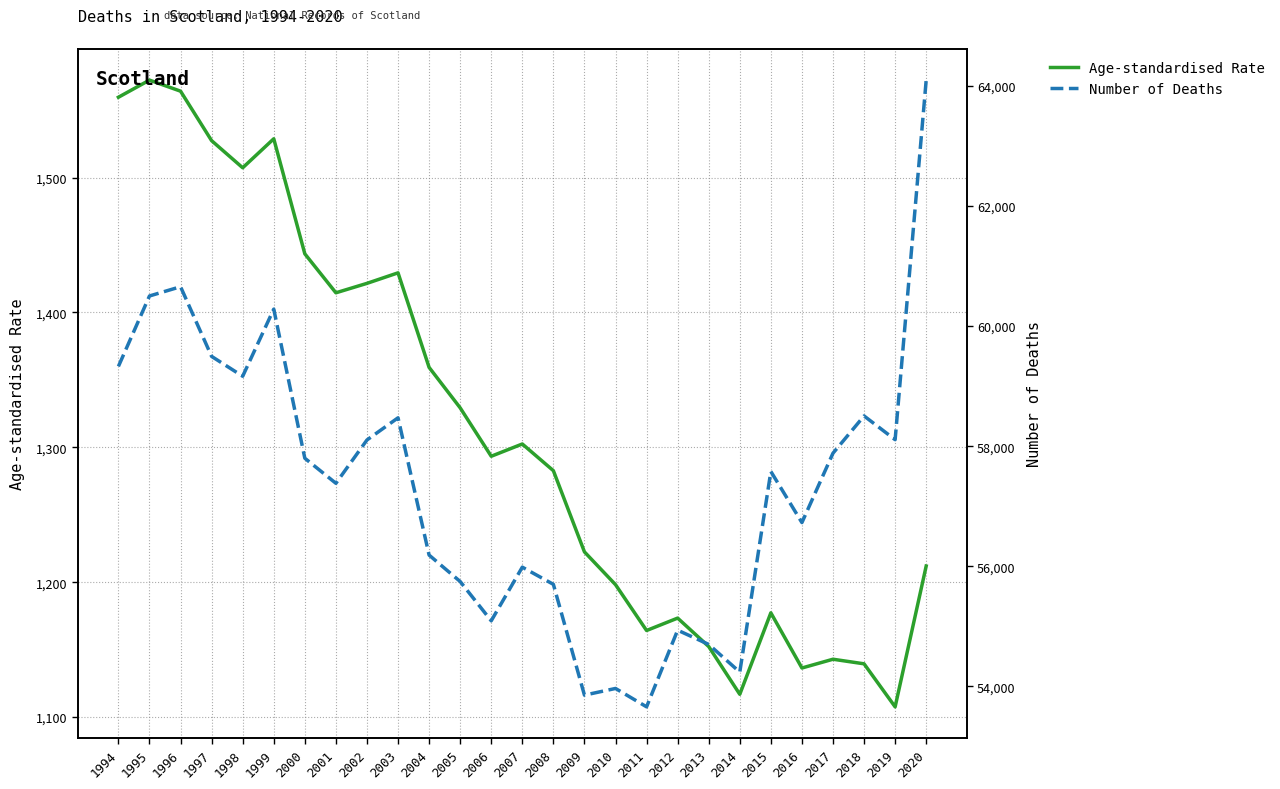

How many data points in Number of Deaths are less than 57579?

13